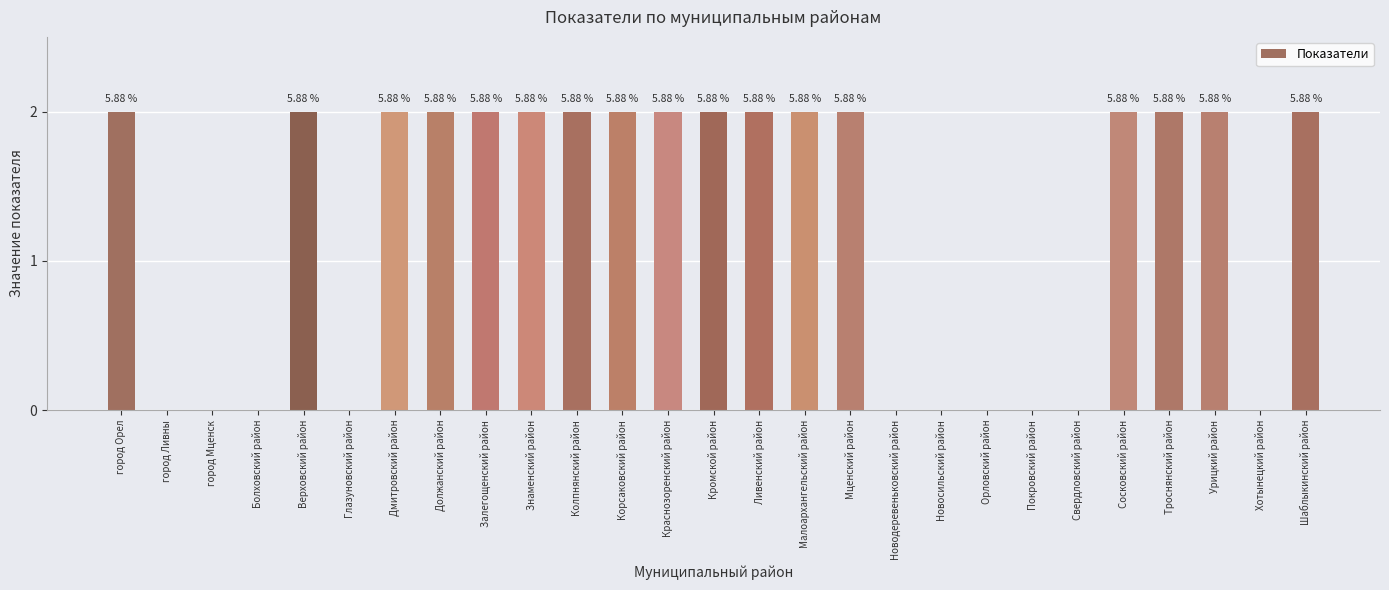

What is the sum of all values?

34